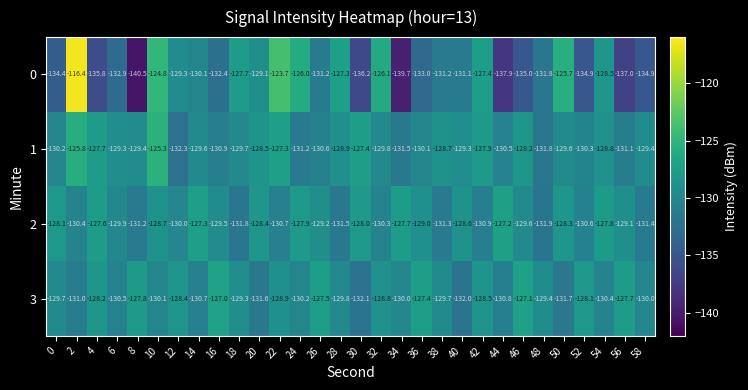

What is the spread (max minus min) of values at 34?

12.0